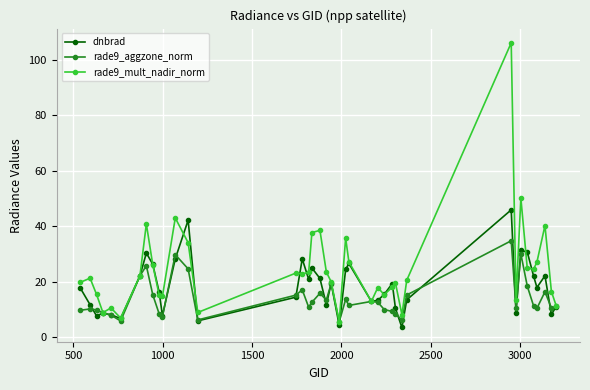

What is the value of the rade9_mult_nadir_norm point at the 18th from the left?

37.7